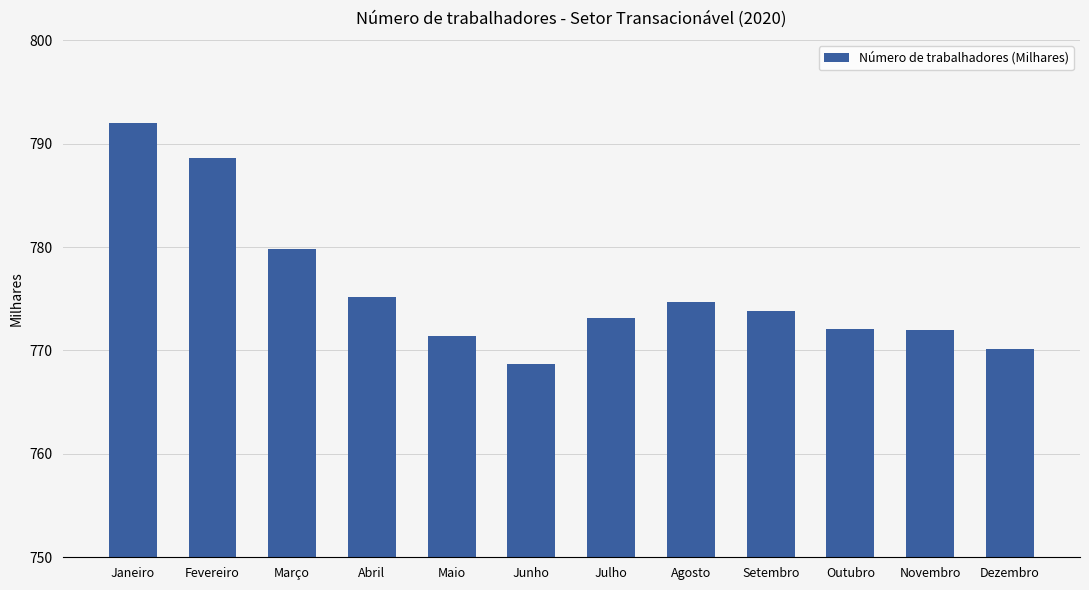

How many categories are shown in the chart?

12